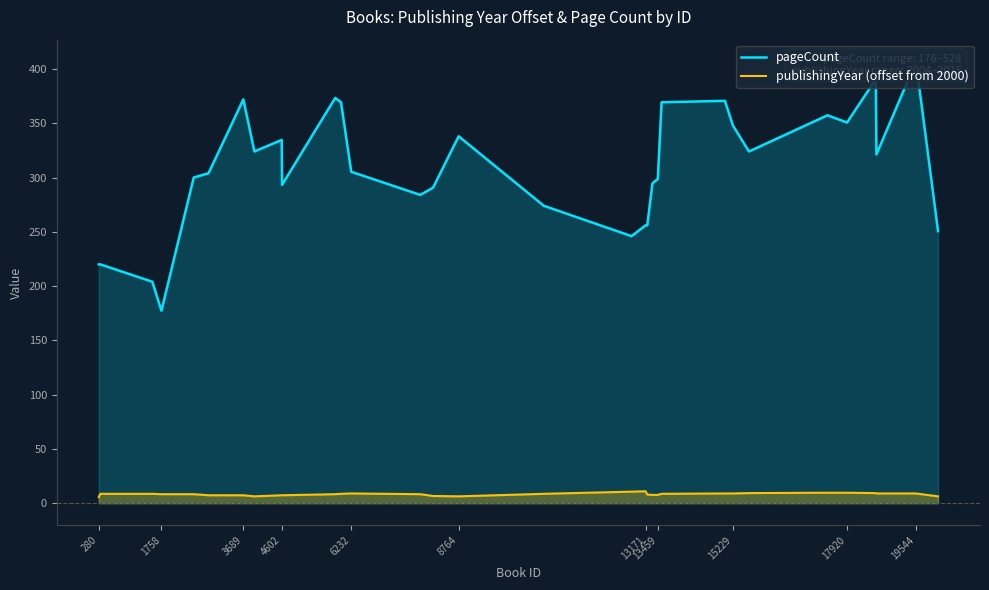

What is the highest value of the publishingYear (offset from 2000) series?

11.0